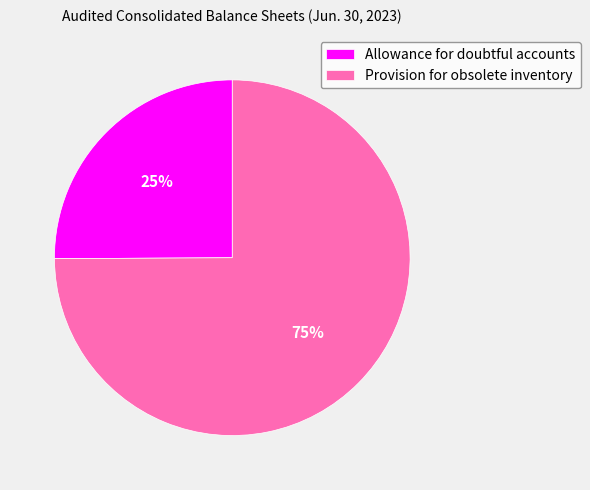

Which slice is the smallest?

Allowance for doubtful accounts